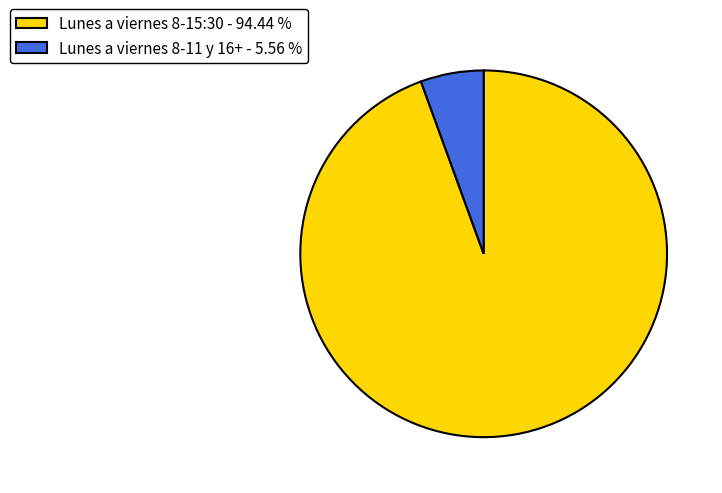

What is the ratio of the value at Lunes a viernes 8-15:30 - 94.44 % to the value at Lunes a viernes 8-11 y 16+ - 5.56 %?

17.0